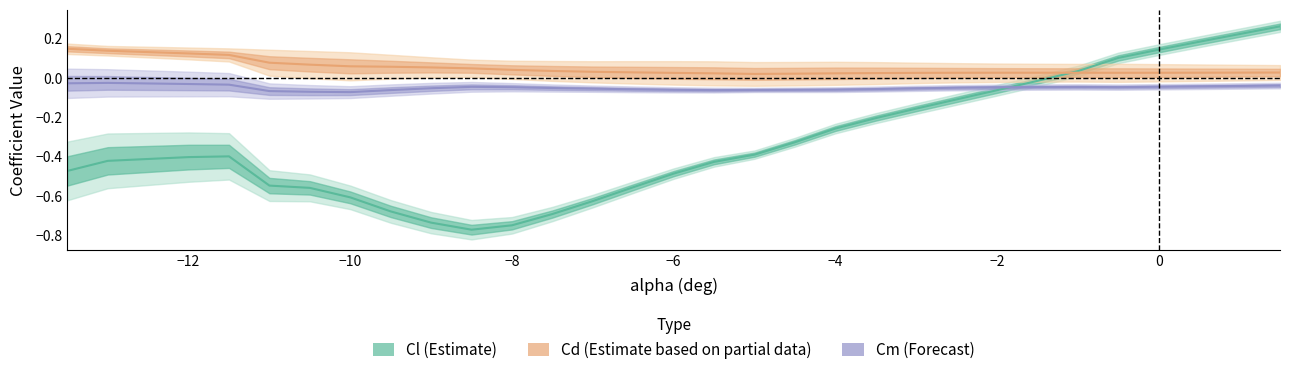

True or false: Cd (Estimate based on partial data) has more than 2 points higher than both neighbors.

False